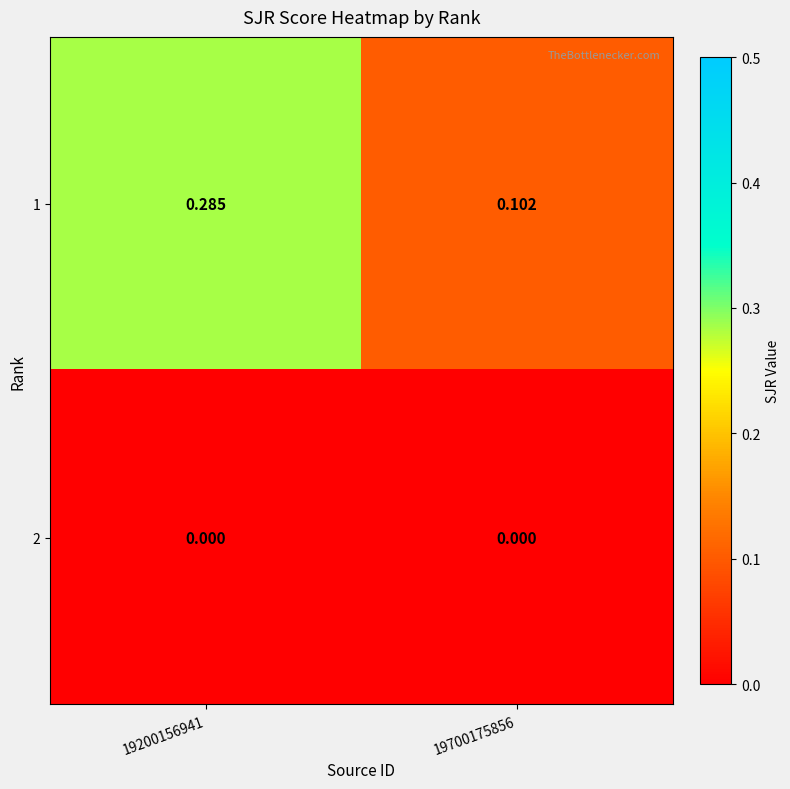

Is the value of 1 at 19200156941 greater than the value of 2 at 19700175856?

Yes